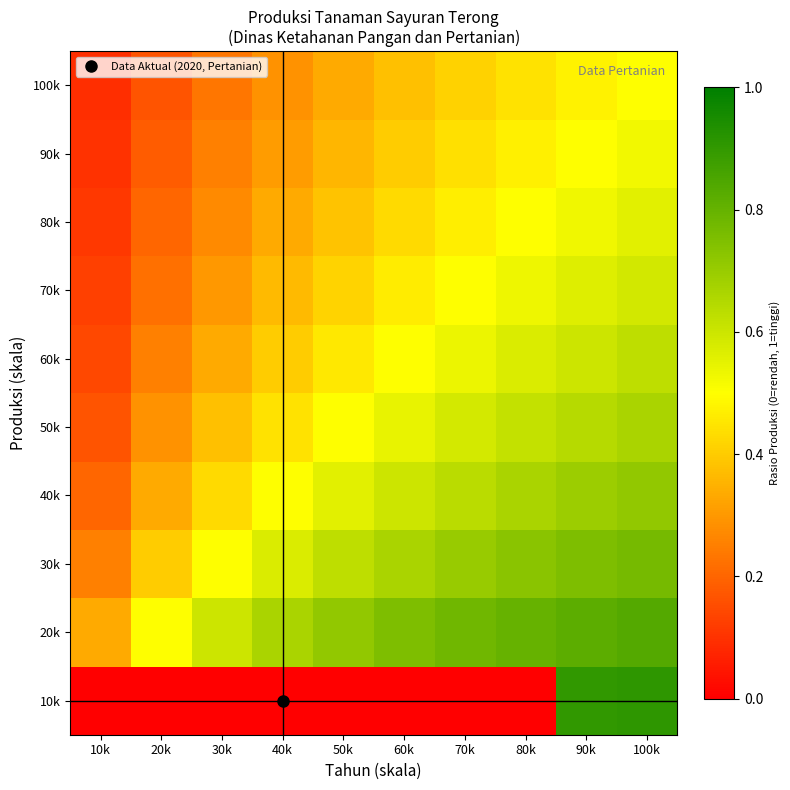

Reading left to right, list all the values displayed in this chart.

10k: 10k=0.0	20k=0.0	30k=0.0	40k=0.0	50k=0.0	60k=0.0	70k=0.0	80k=0.0	90k=0.9	100k=0.9
20k: 10k=0.3	20k=0.5	30k=0.6	40k=0.7	50k=0.7	60k=0.8	70k=0.8	80k=0.8	90k=0.8	100k=0.8
30k: 10k=0.2	20k=0.4	30k=0.5	40k=0.6	50k=0.6	60k=0.7	70k=0.7	80k=0.7	90k=0.8	100k=0.8
40k: 10k=0.2	20k=0.3	30k=0.4	40k=0.5	50k=0.6	60k=0.6	70k=0.6	80k=0.7	90k=0.7	100k=0.7
50k: 10k=0.2	20k=0.3	30k=0.4	40k=0.4	50k=0.5	60k=0.5	70k=0.6	80k=0.6	90k=0.6	100k=0.7
60k: 10k=0.1	20k=0.2	30k=0.3	40k=0.4	50k=0.5	60k=0.5	70k=0.5	80k=0.6	90k=0.6	100k=0.6
70k: 10k=0.1	20k=0.2	30k=0.3	40k=0.4	50k=0.4	60k=0.5	70k=0.5	80k=0.5	90k=0.6	100k=0.6
80k: 10k=0.1	20k=0.2	30k=0.3	40k=0.3	50k=0.4	60k=0.4	70k=0.5	80k=0.5	90k=0.5	100k=0.6
90k: 10k=0.1	20k=0.2	30k=0.2	40k=0.3	50k=0.4	60k=0.4	70k=0.4	80k=0.5	90k=0.5	100k=0.5
100k: 10k=0.1	20k=0.2	30k=0.2	40k=0.3	50k=0.3	60k=0.4	70k=0.4	80k=0.4	90k=0.5	100k=0.5